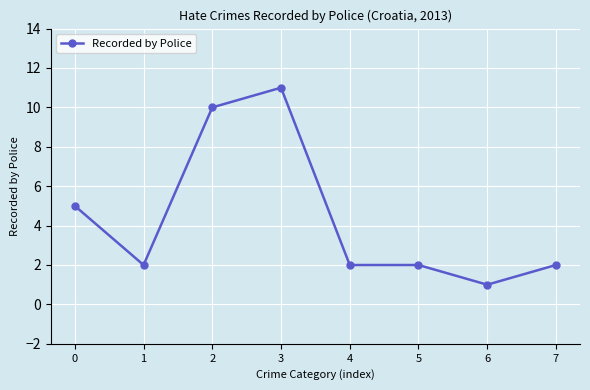

Approximately how many times larger is the value at 1 compared to 7?

1.0